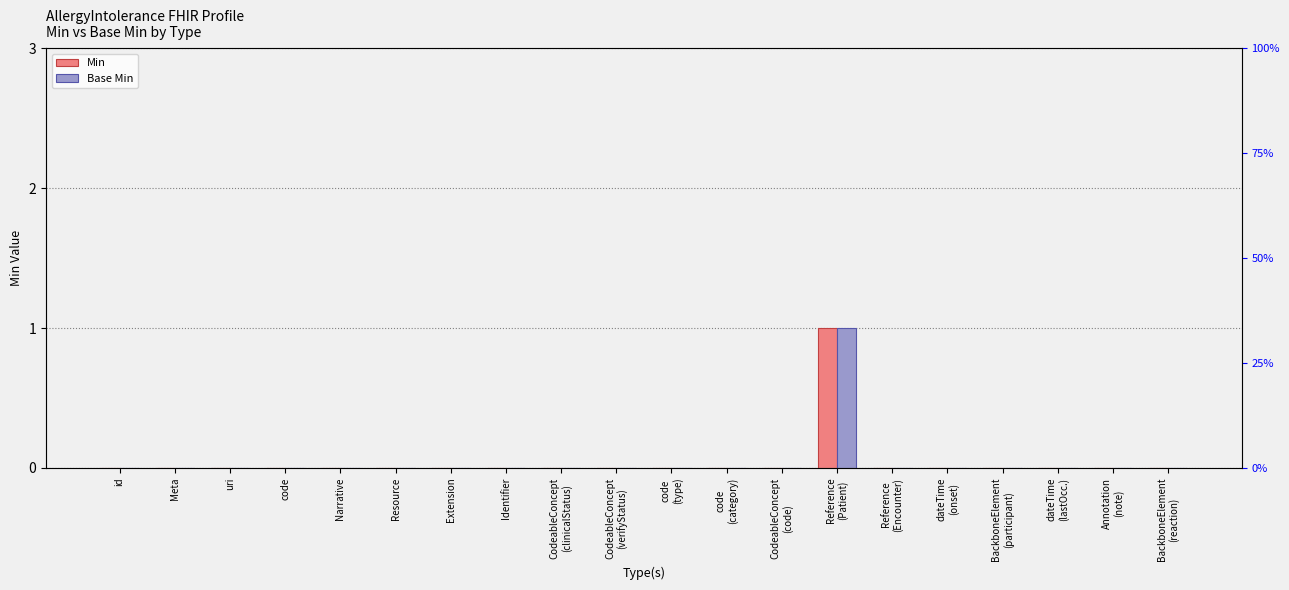

Rank the series by their maximum value, from highest to lowest.

Min, Base Min